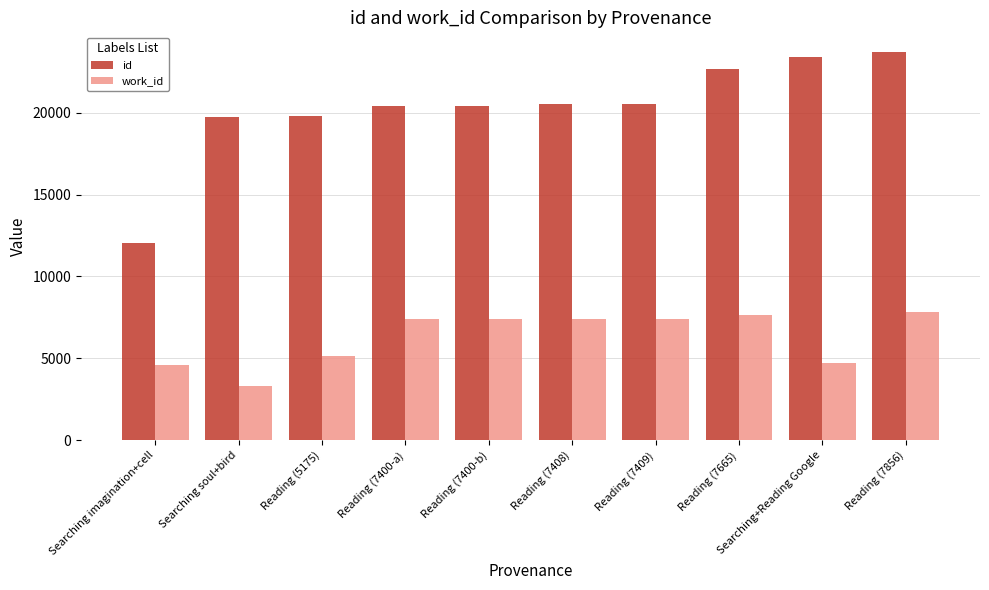

Which series changed the most between Reading (7400-a) and Reading (7856)?

id